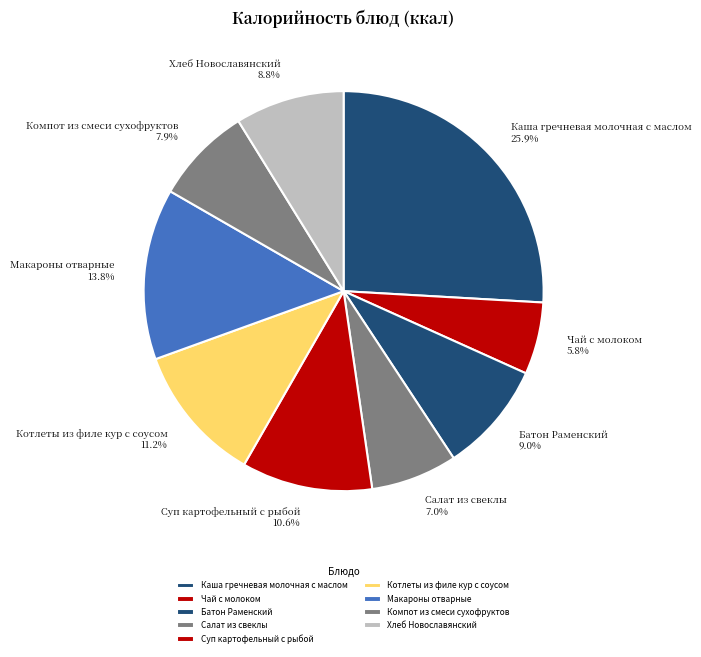

What portion of the pie excludes Суп картофельный с рыбой?

89.4%